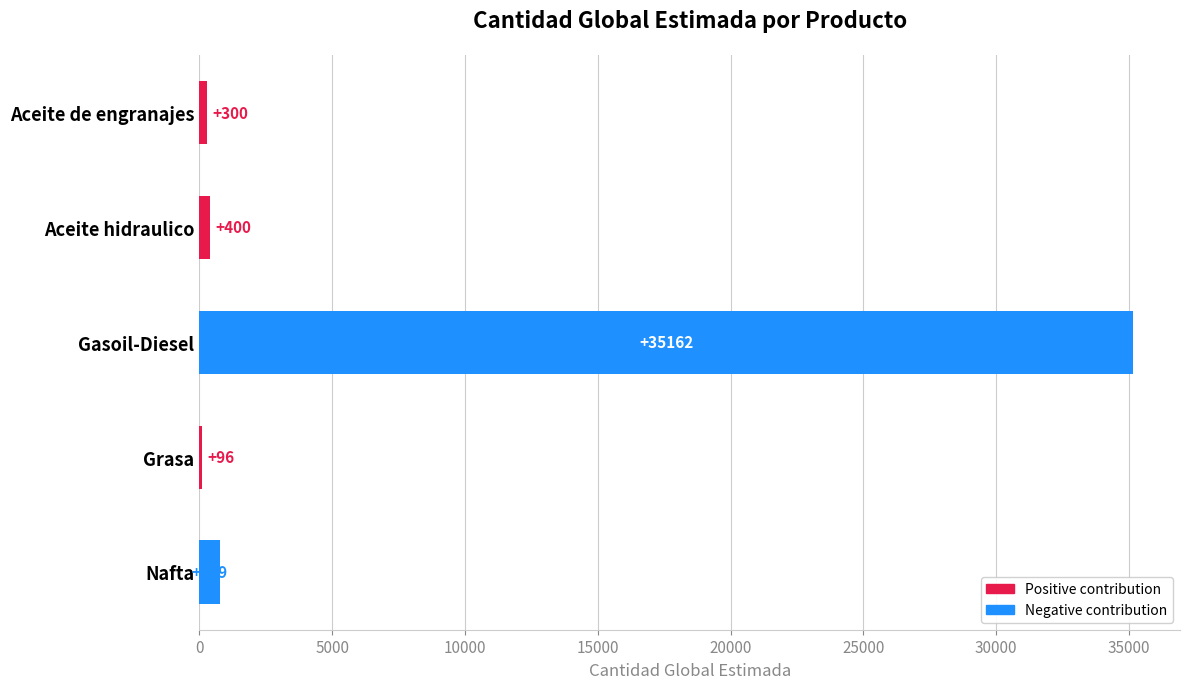

Between Aceite hidraulico and Nafta, which is larger?

Nafta